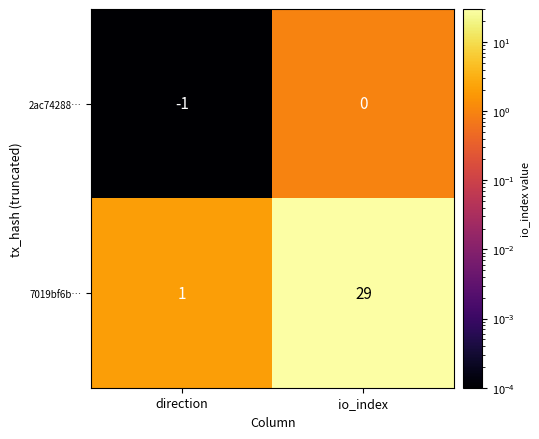

What is the average value of the 7019bf6b… series?

15